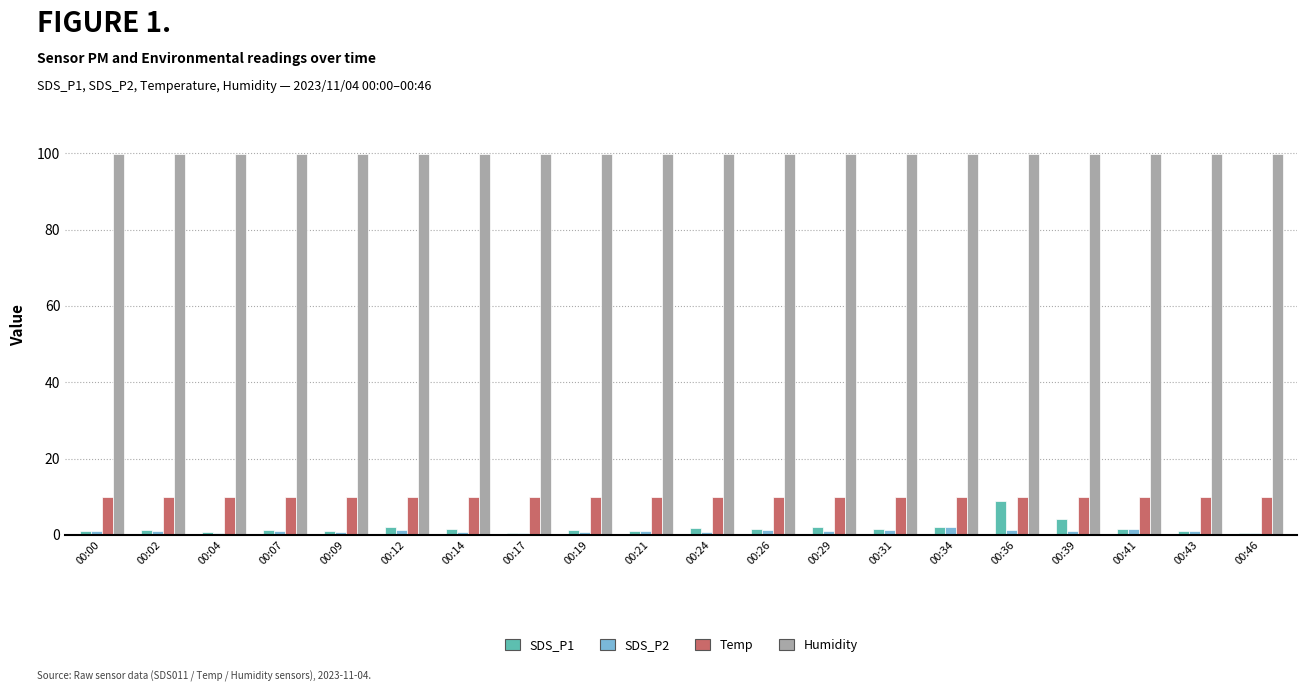

Which series has the largest range (max minus min)?

SDS_P1